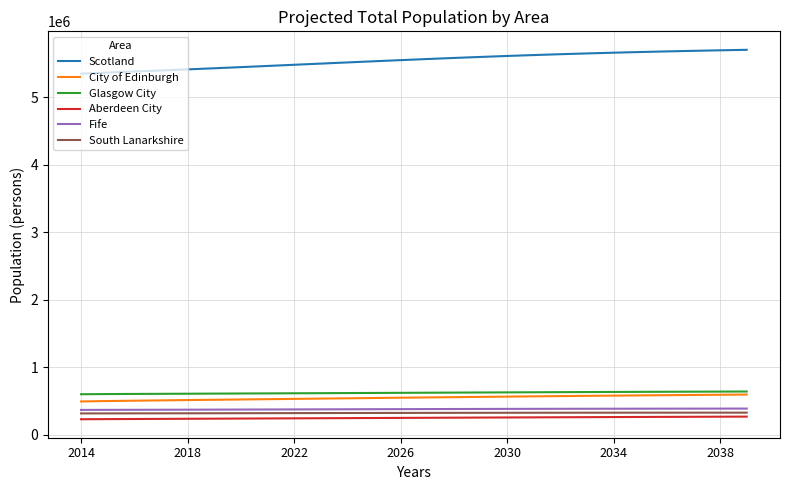

How many distinct data groups are displayed?

6